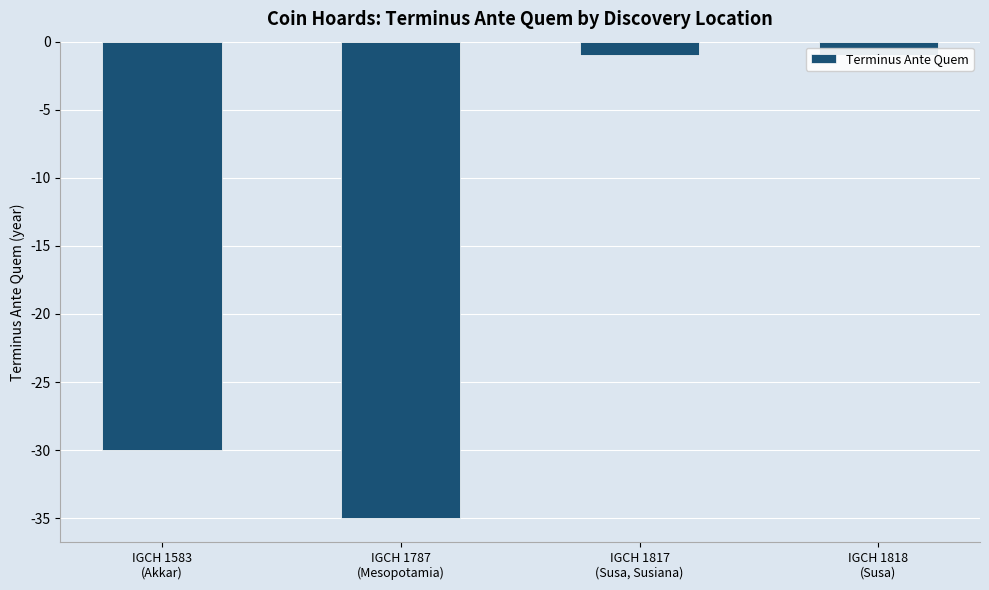

At which label is the value closest to -18?

IGCH 1583
(Akkar)